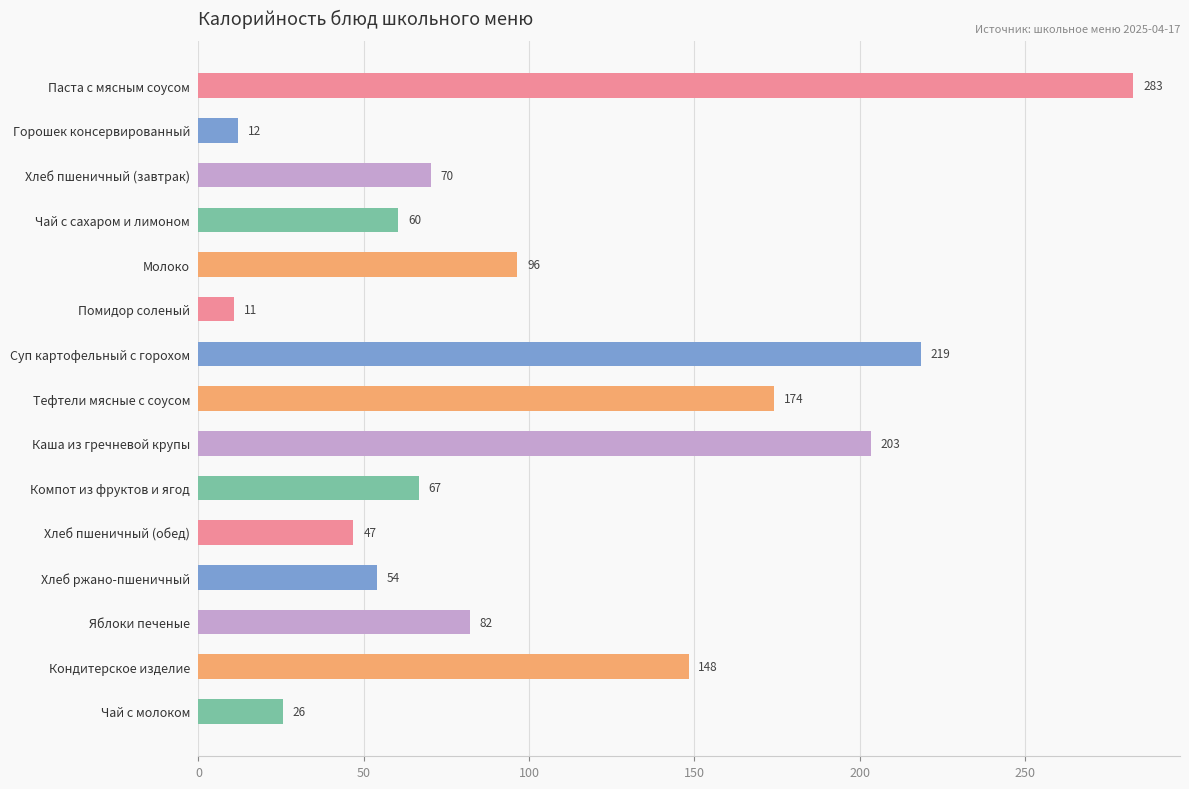

At which label is the value closest to 146?

Кондитерское изделие